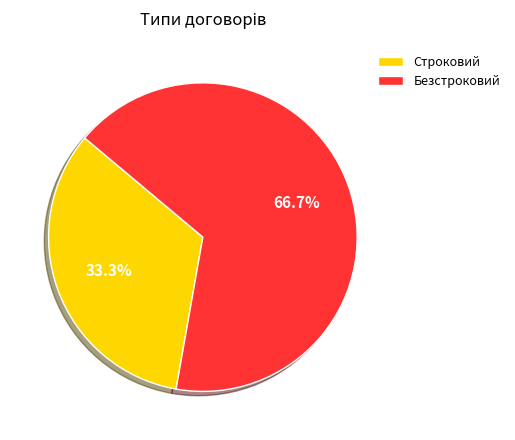

What is the total percentage of Безстроковий and Строковий?

100.0%